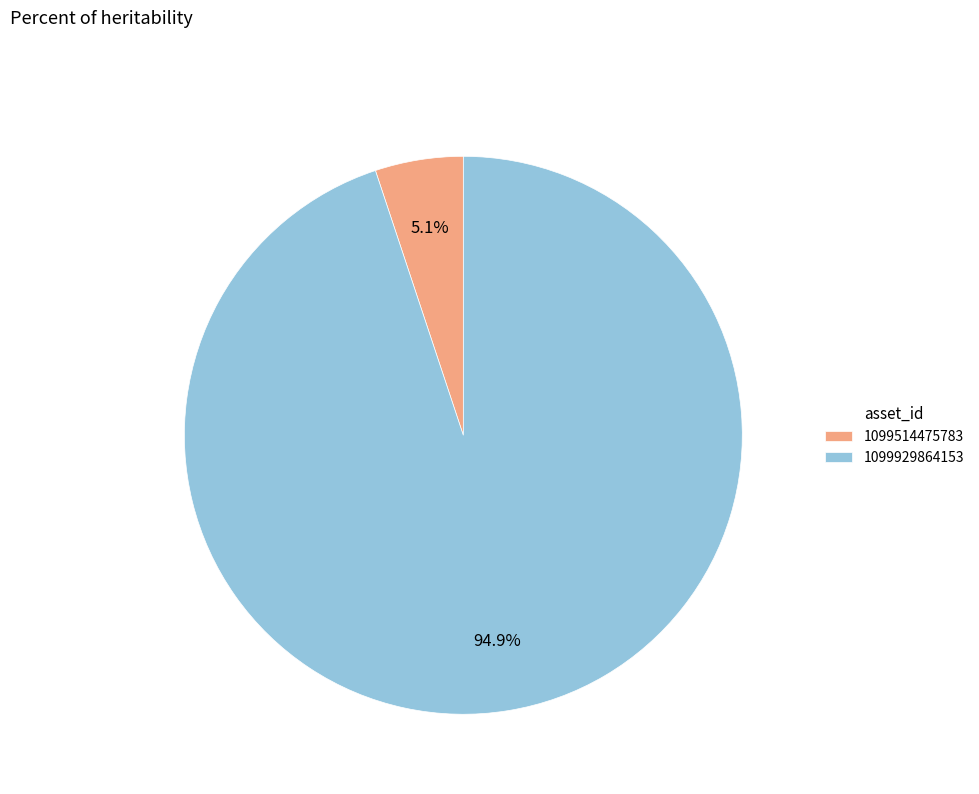

Approximately how many times larger is the value at 1099929864153 compared to 1099514475783?

18.6